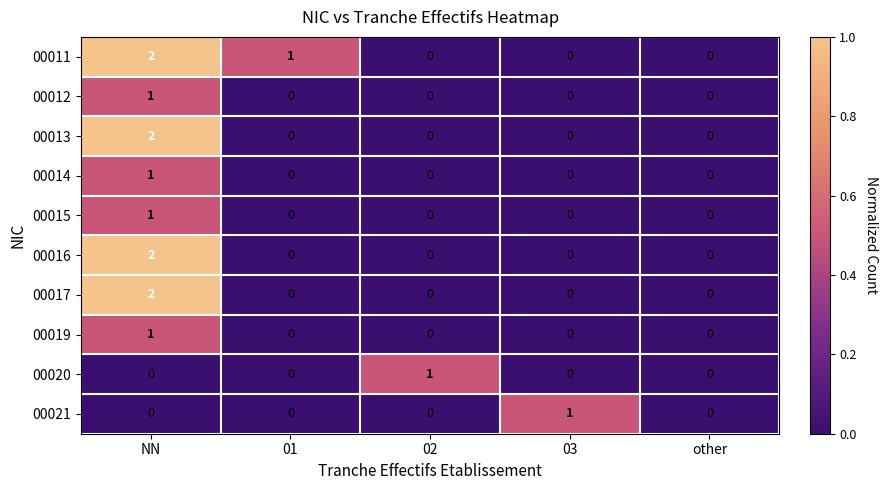

At which category does the chart reach its peak across all series?

NN